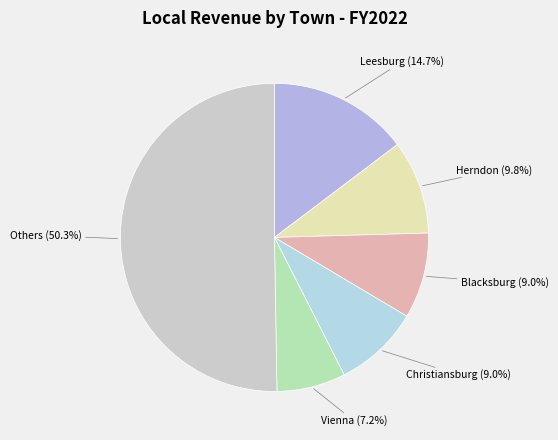

How many slices are in this pie chart?

6